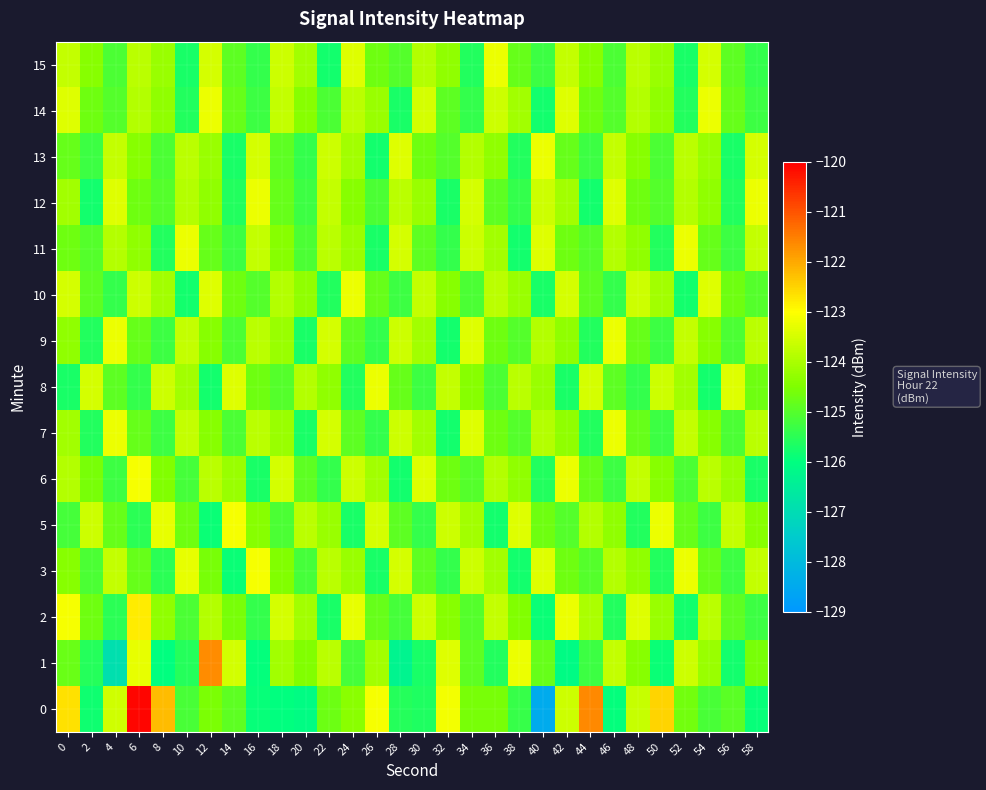

What is the maximum value shown in the chart?

-120.1